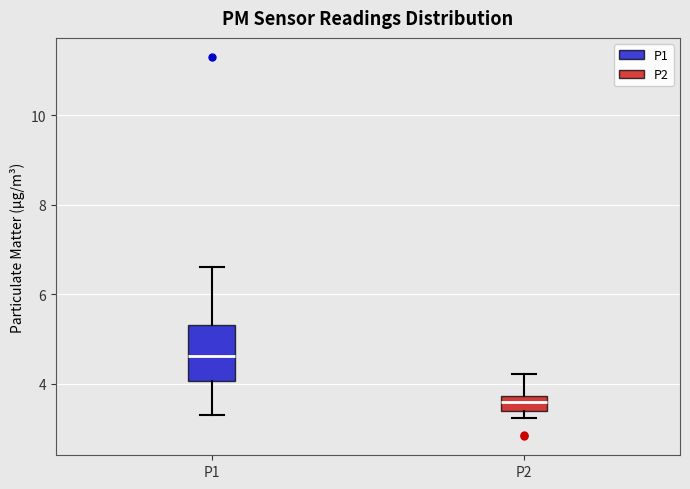

Which box is the tallest, from its lower edge to its upper edge?

P1